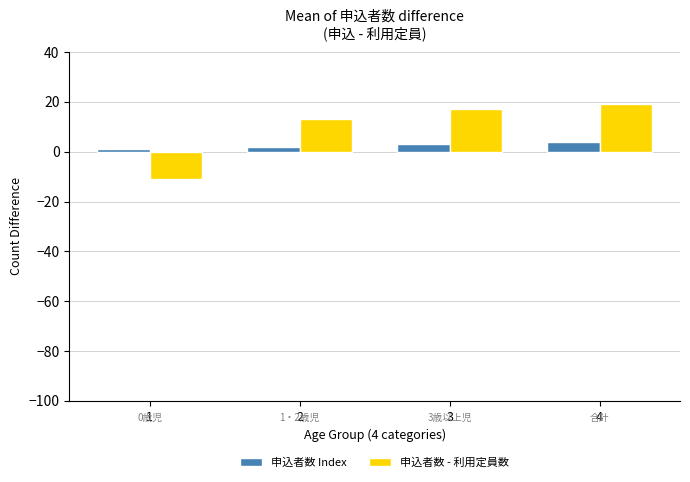

The value of 申込者数 - 利用定員数 at 2 is 13. True or false?

True